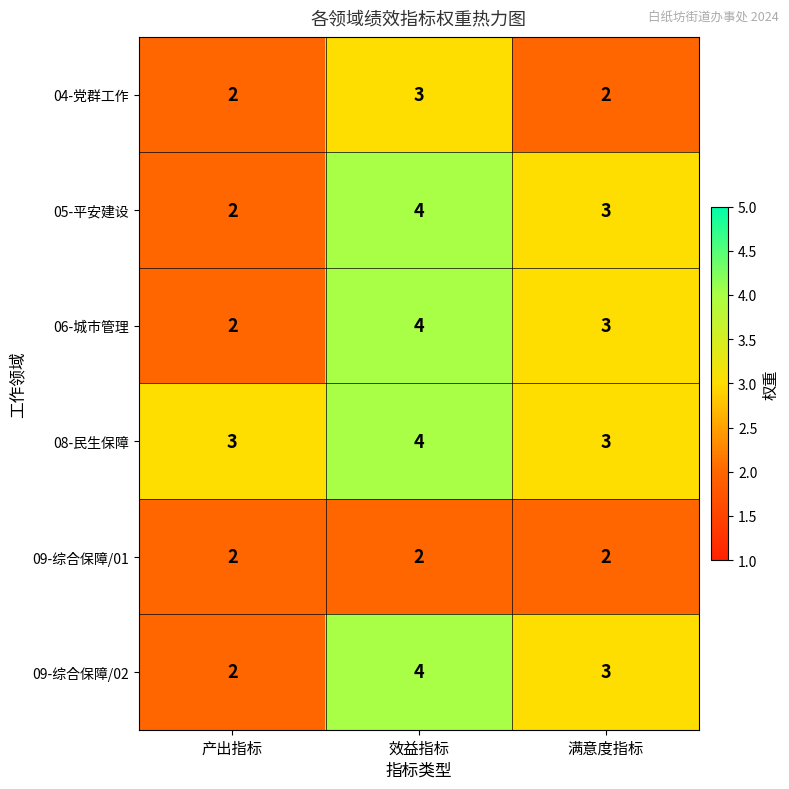

How many 06-城市管理 values are between 2 and 4?

3